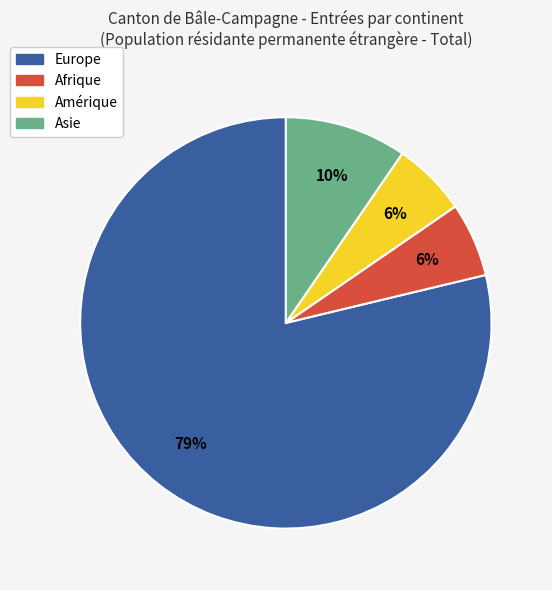

True or false: Afrique accounts for 15% of the total.

False